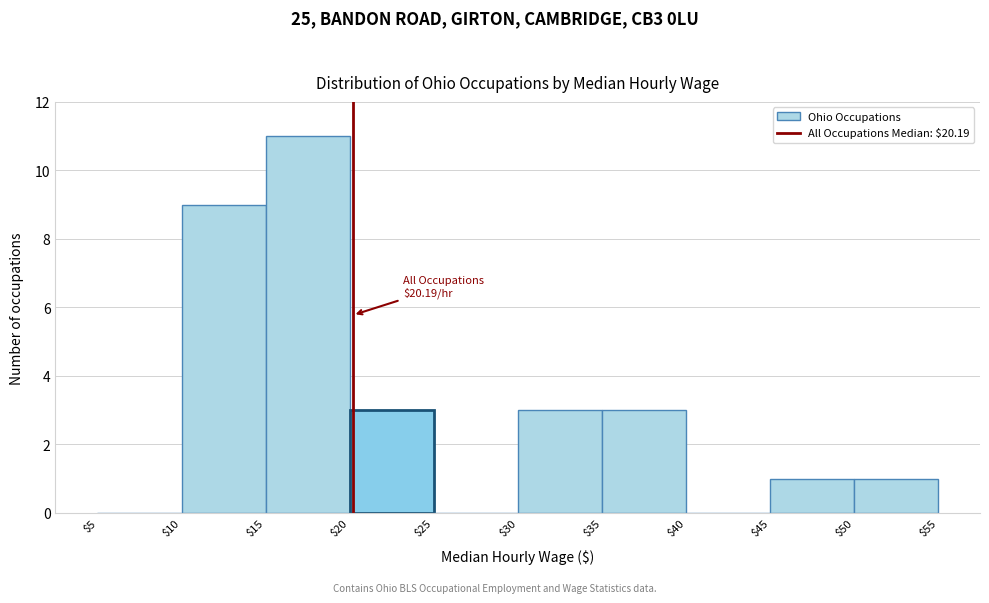

Over which range of the x-axis is the bar tallest?

$15 to $20